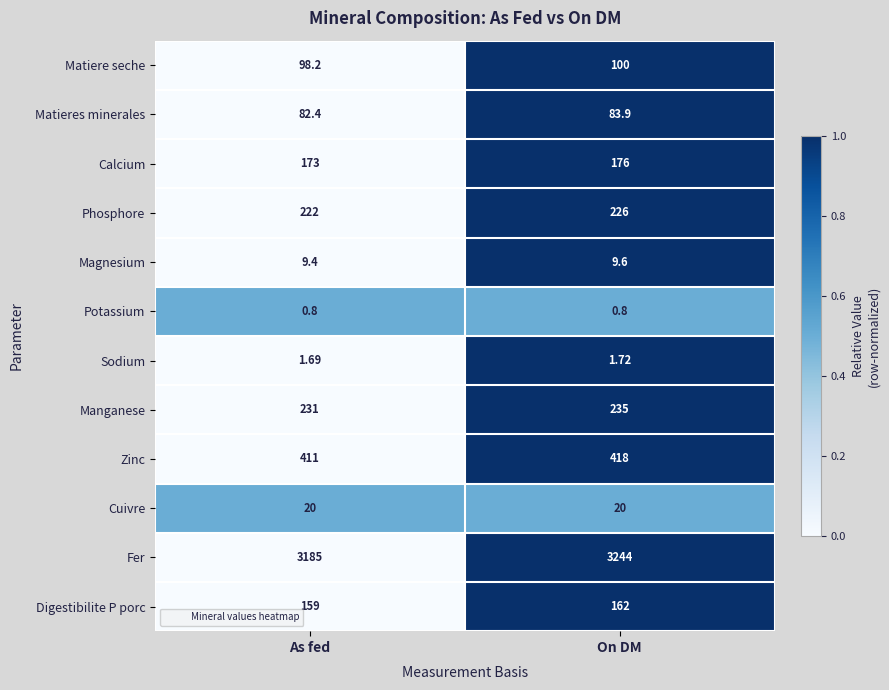

Is the value of Cuivre at As fed greater than the value of Magnesium at As fed?

Yes